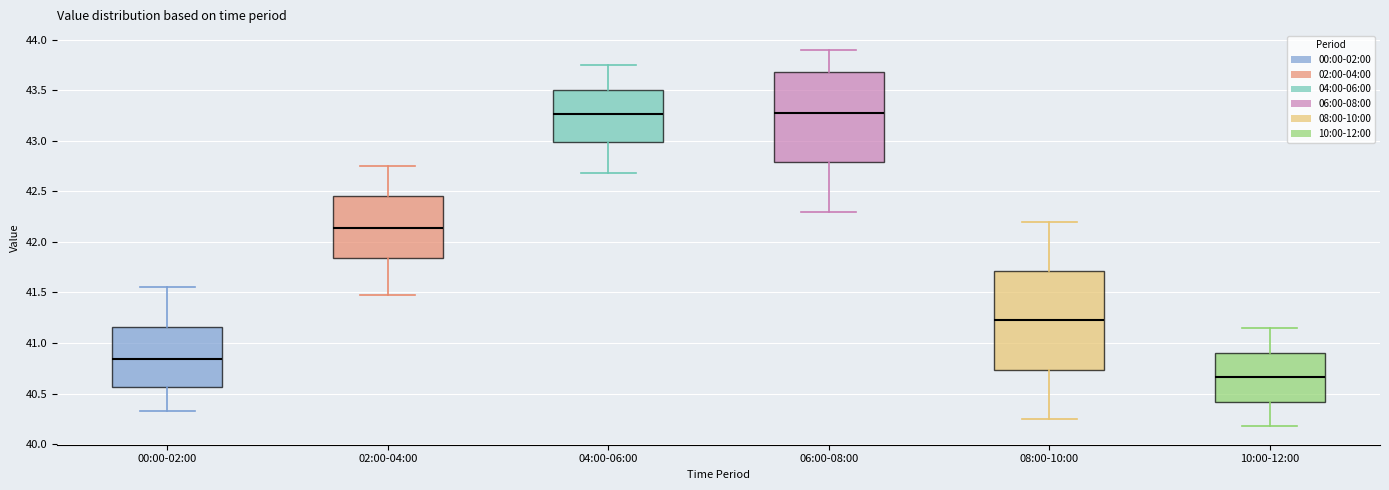

Reading left to right, transcribe this box plot: for each box, give where its median line is, the range the box spans, and where its two whiskers end, as read against the y-axis. The values are not printed on the chart, so give them approximately, as read against the axis.

00:00-02:00: median 40.85, box 40.55 to 41.15, whiskers 40.35 to 41.55
02:00-04:00: median 42.15, box 41.85 to 42.45, whiskers 41.50 to 42.75
04:00-06:00: median 43.25, box 43.00 to 43.50, whiskers 42.70 to 43.75
06:00-08:00: median 43.30, box 42.80 to 43.70, whiskers 42.30 to 43.90
08:00-10:00: median 41.25, box 40.75 to 41.70, whiskers 40.25 to 42.20
10:00-12:00: median 40.65, box 40.40 to 40.90, whiskers 40.20 to 41.15